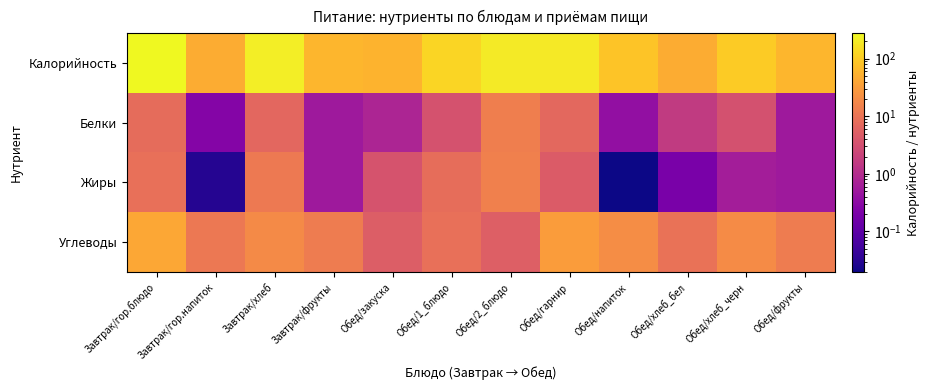

Which series has the largest range (max minus min)?

Калорийность